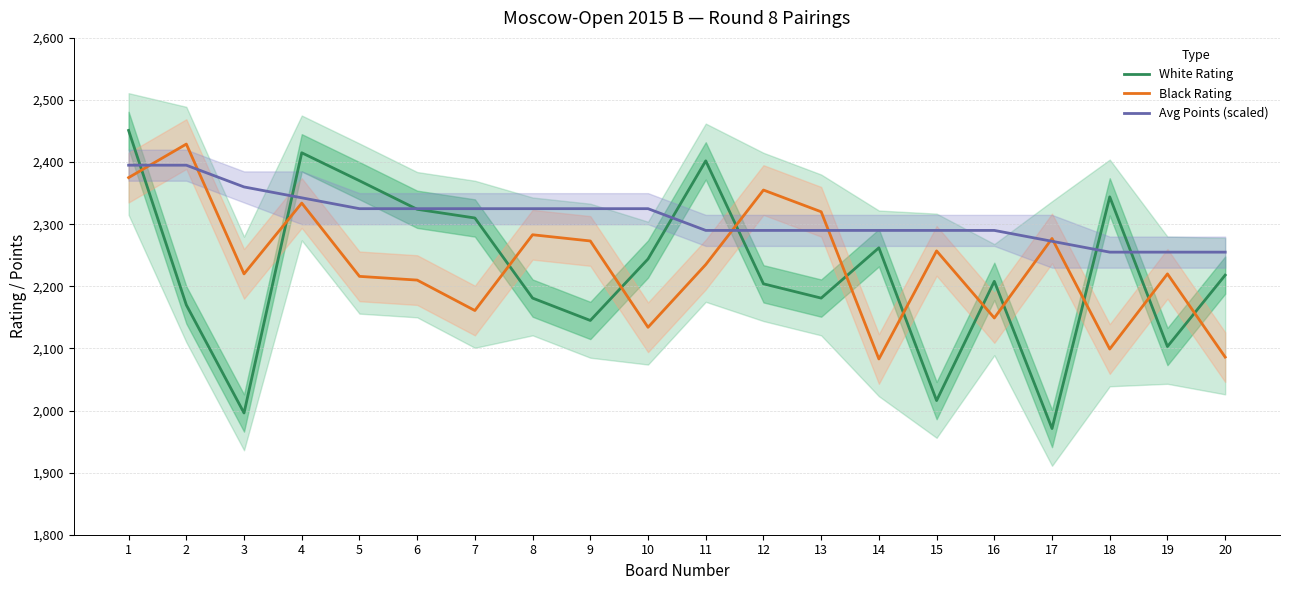

What is the total value across all series at 1?

7221.0